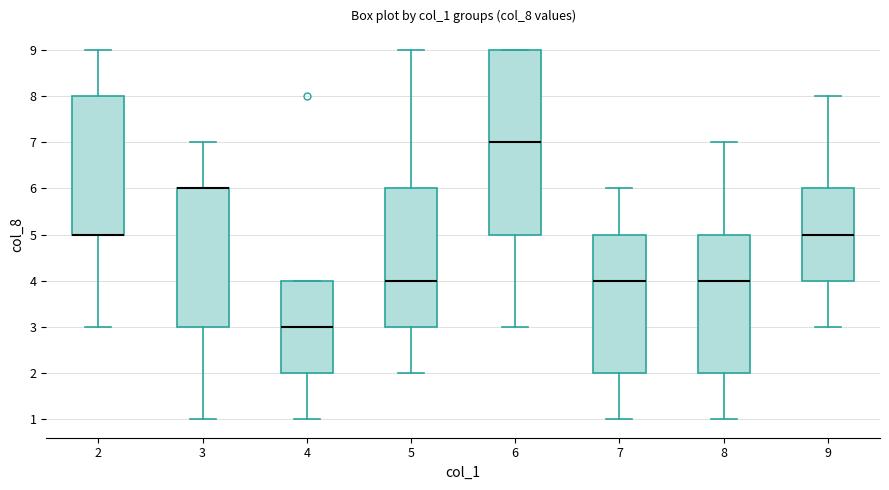

Comparing the boxes themselves (not the whiskers), which one is the tallest?

6